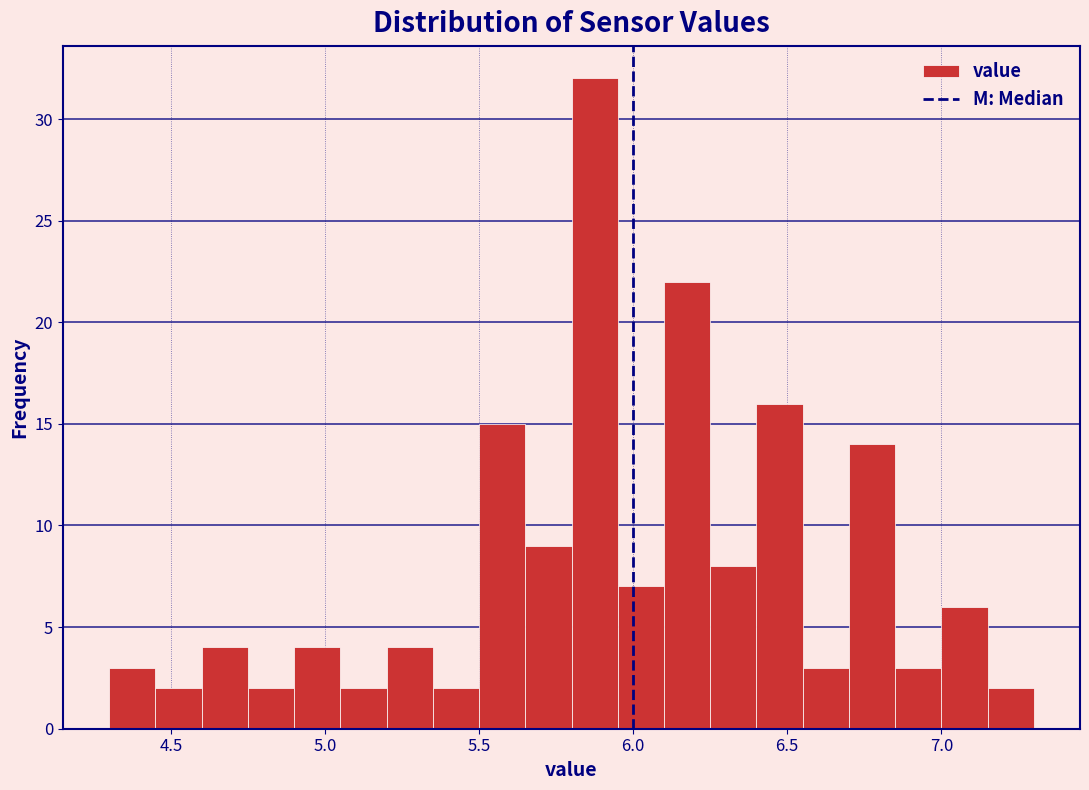

Read against the x-axis, roughly where is the centre of the tallest bar?

5.90